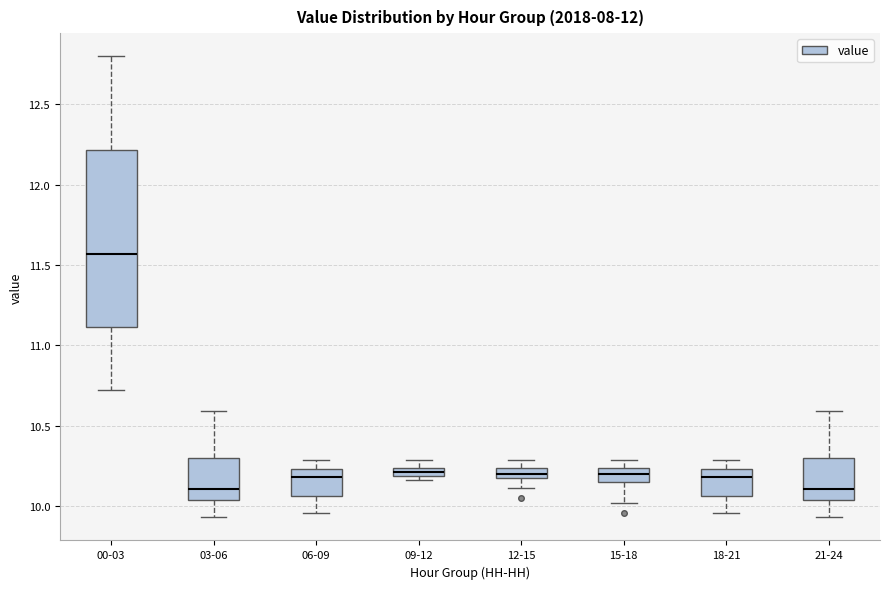

Which box is the tallest, from its lower edge to its upper edge?

00-03